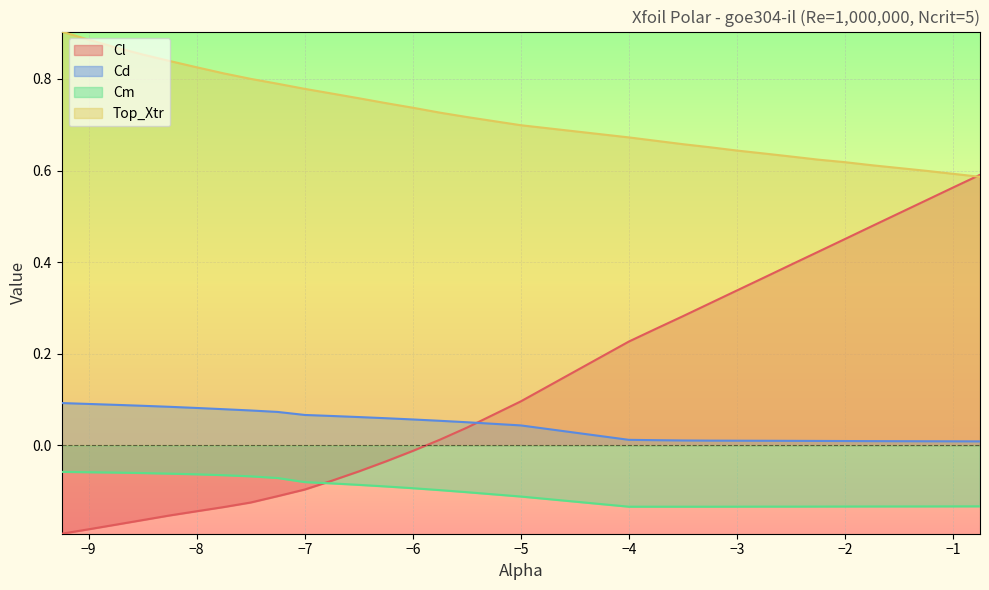

Rank the series at -7.5 from lowest to highest value.

Cl, Cm, Cd, Top_Xtr